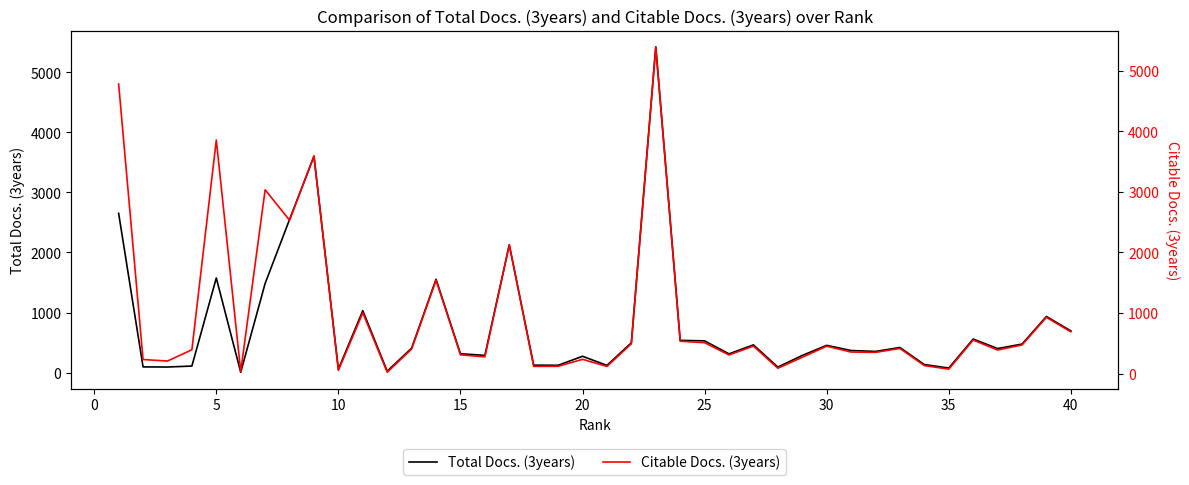

What are all the series names shown in the legend?

Total Docs. (3years), Citable Docs. (3years)